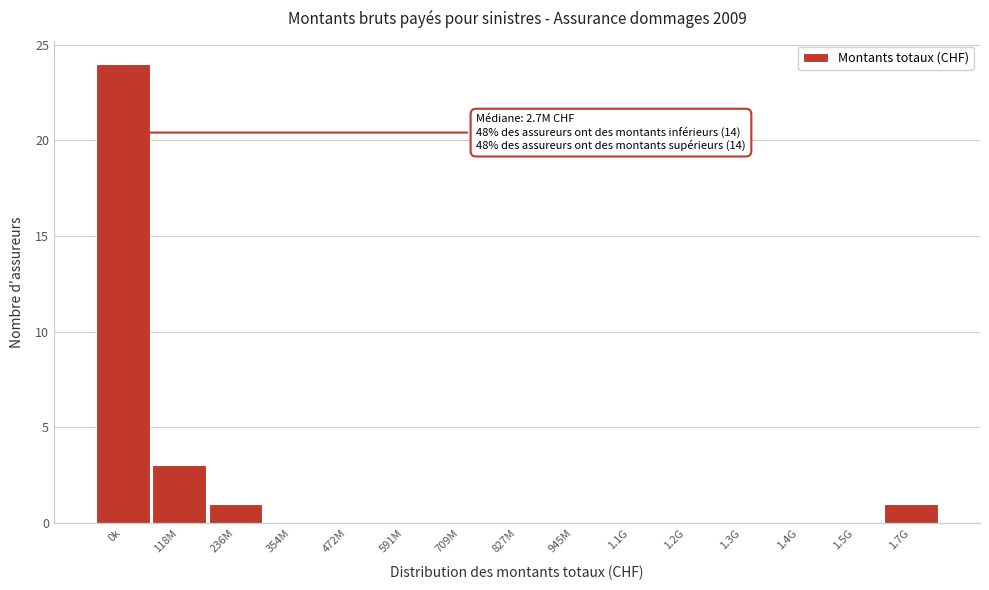

Reading left to right, what are all the values shown in this chart?

0k=24	118M=3	236M=1	354M=0	472M=0	591M=0	709M=0	827M=0	945M=0	1.1G=0	1.2G=0	1.3G=0	1.4G=0	1.5G=0	1.7G=1